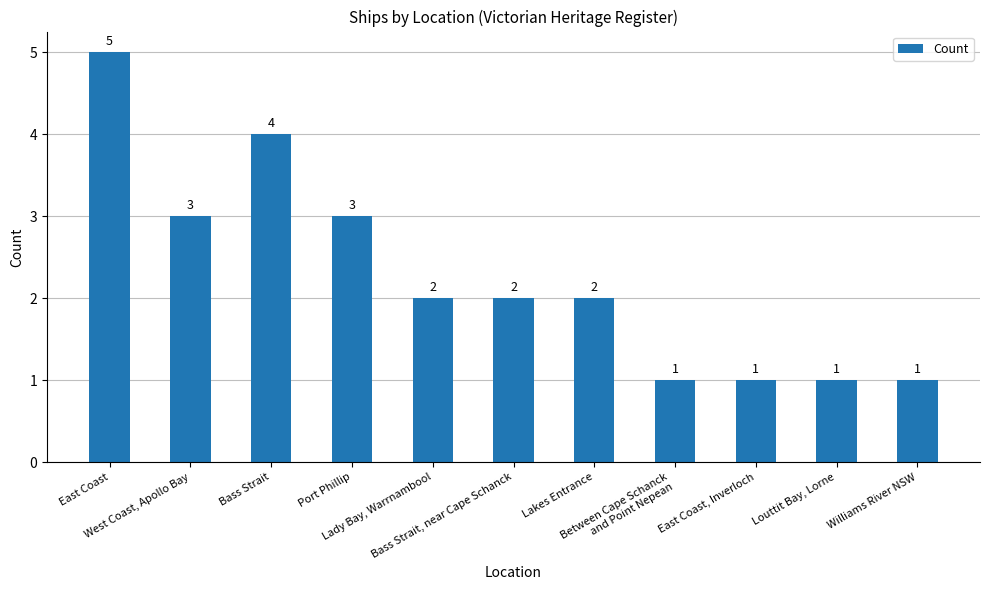

What is the ratio of the value at Williams River NSW to the value at Louttit Bay, Lorne?

1.0